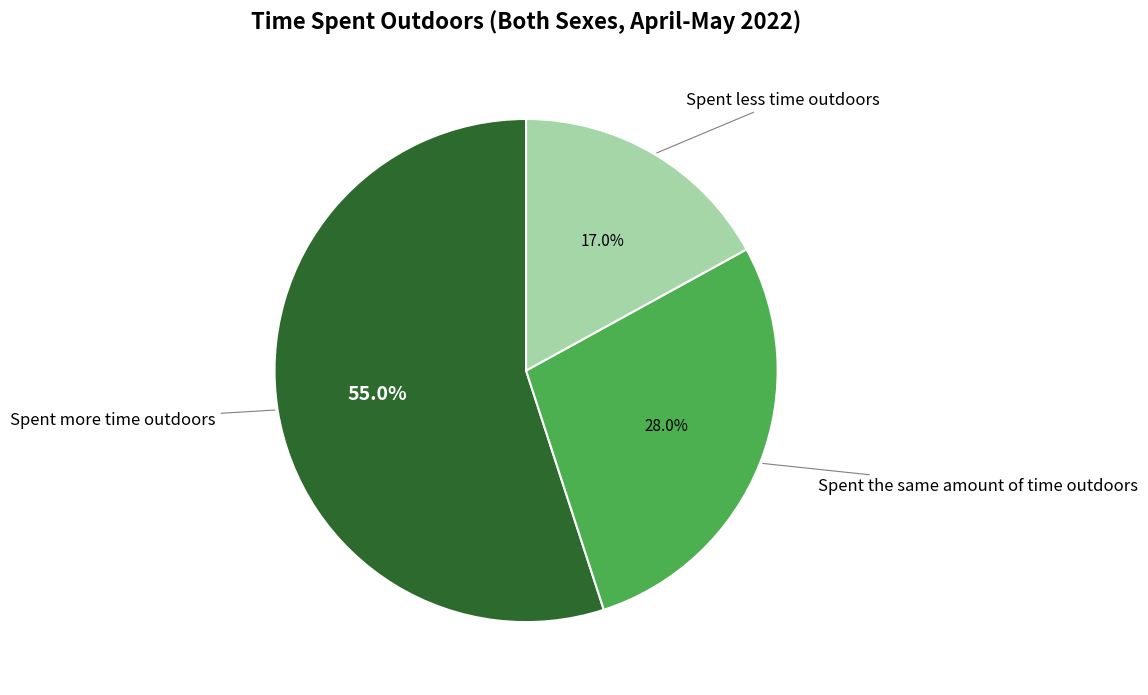

What is the largest slice in the pie chart?

Spent more time outdoors